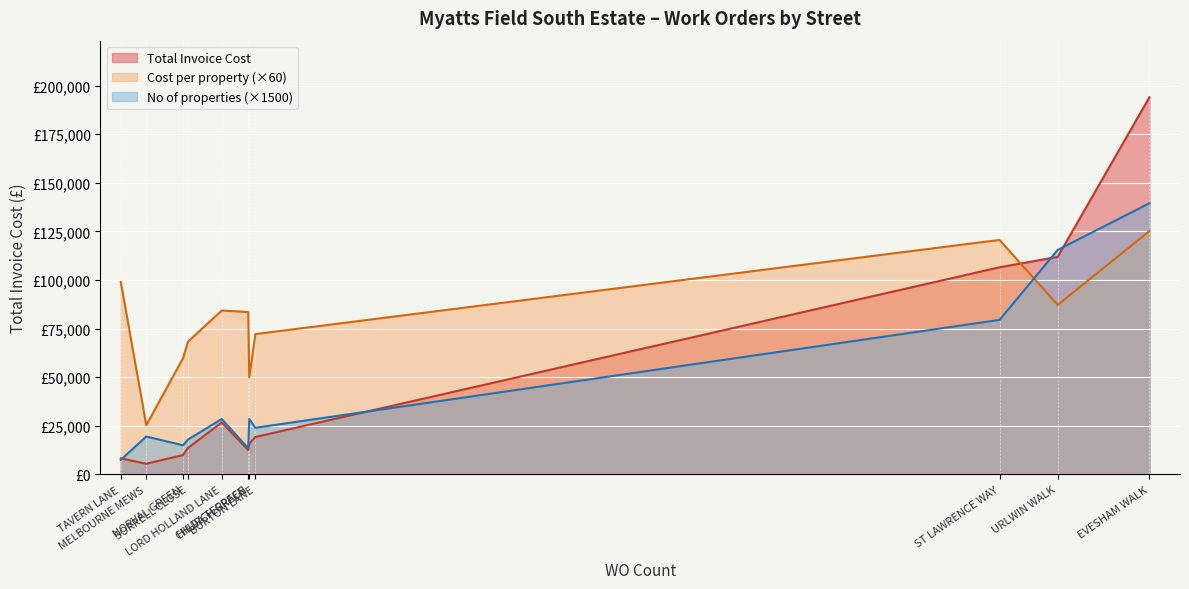

How many data points in No of properties are less than 16?

5